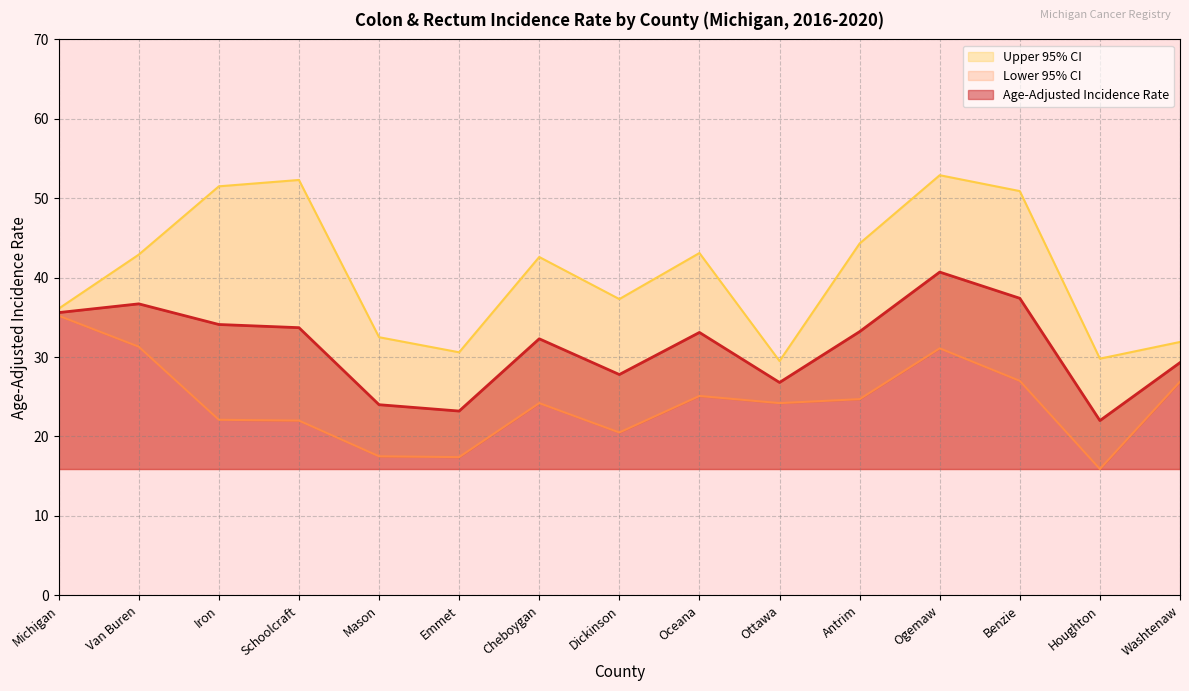

What is the label of the 5th point from the right?

Antrim